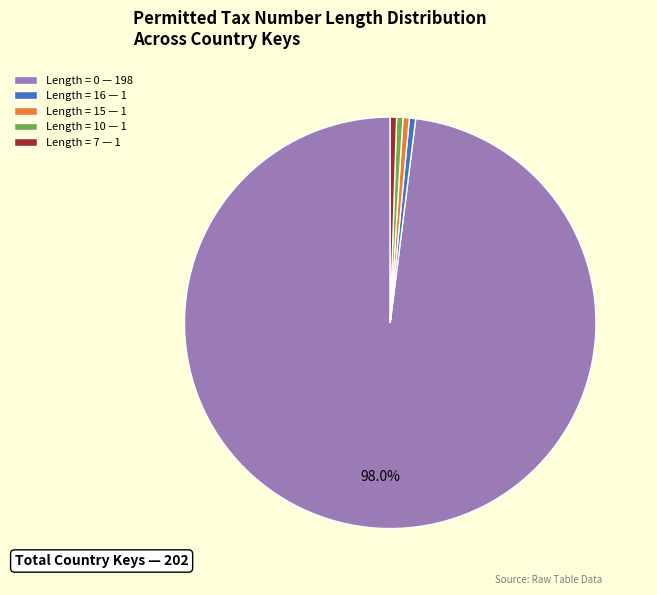

Is the sum of Length = 15 — 1 and Length = 7 — 1 greater than half?

No